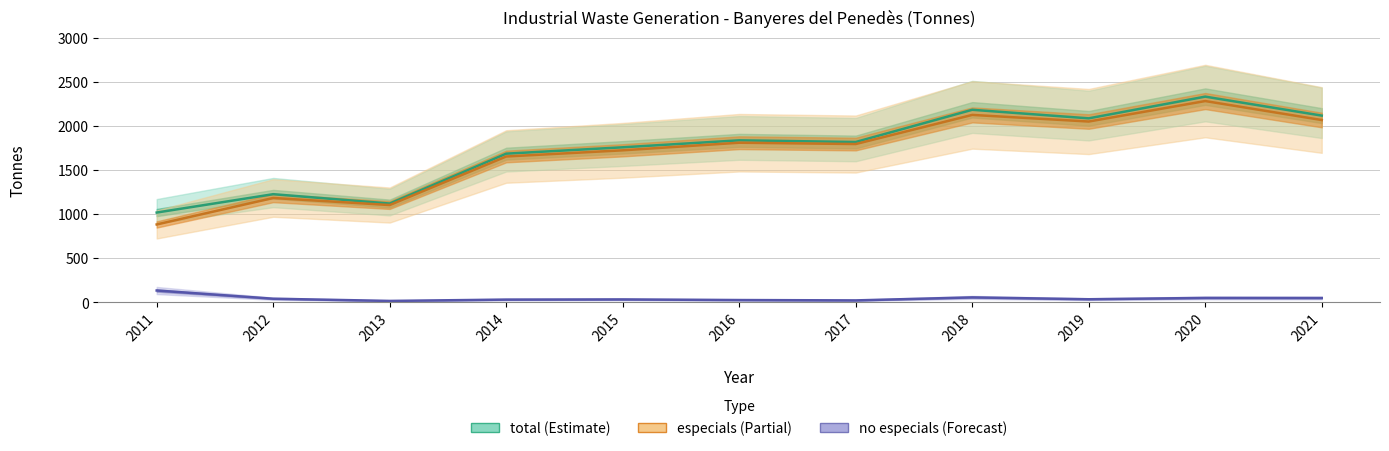

How many lines are shown in the chart?

3